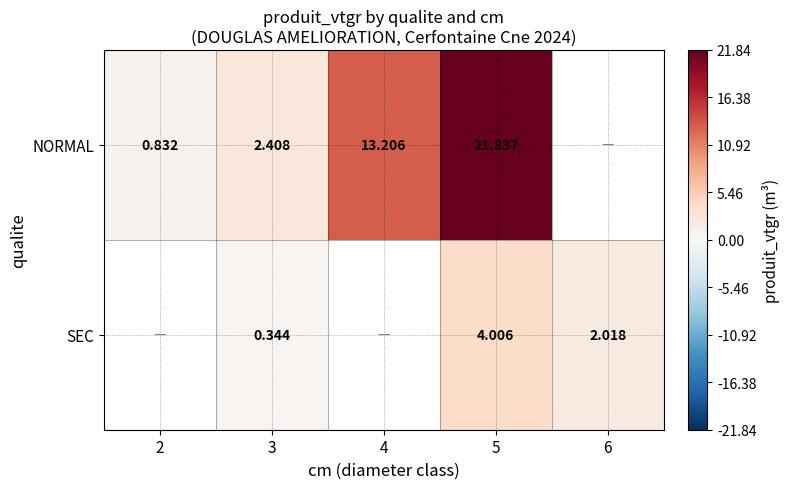

At 5, list the series in order from largest to smallest.

NORMAL, SEC